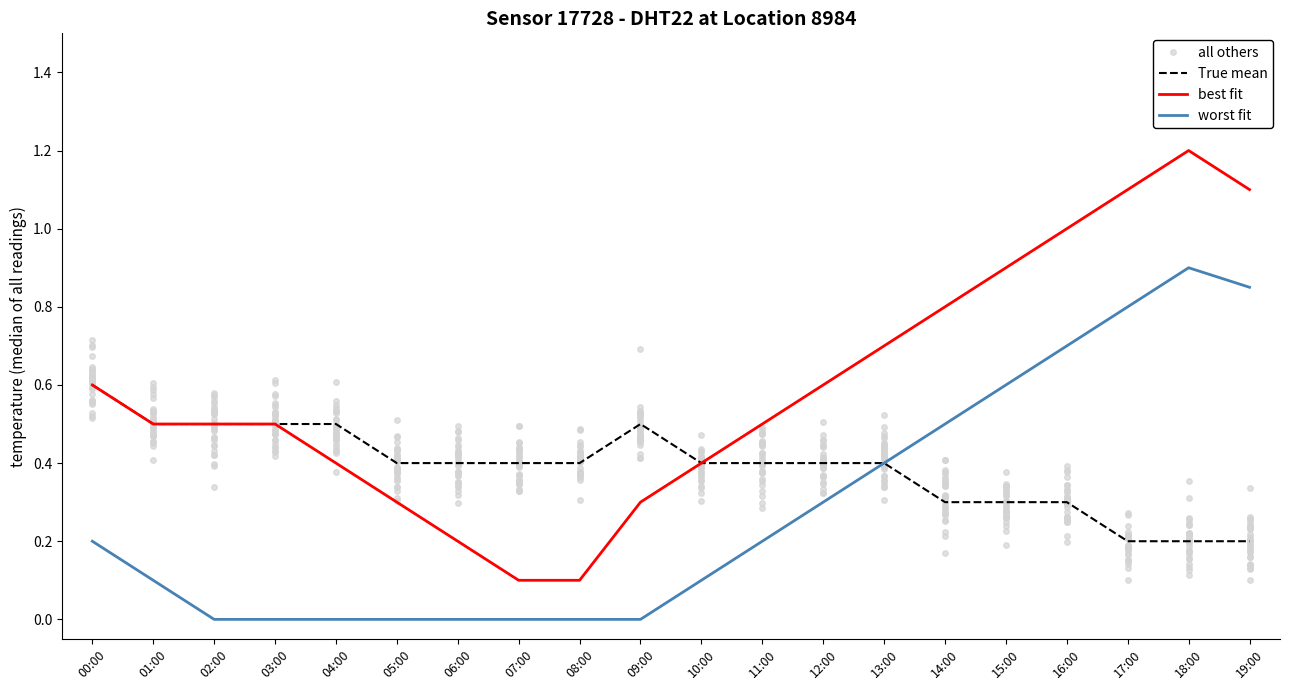

What is the value of the worst fit point at the 11th from the left?

0.1